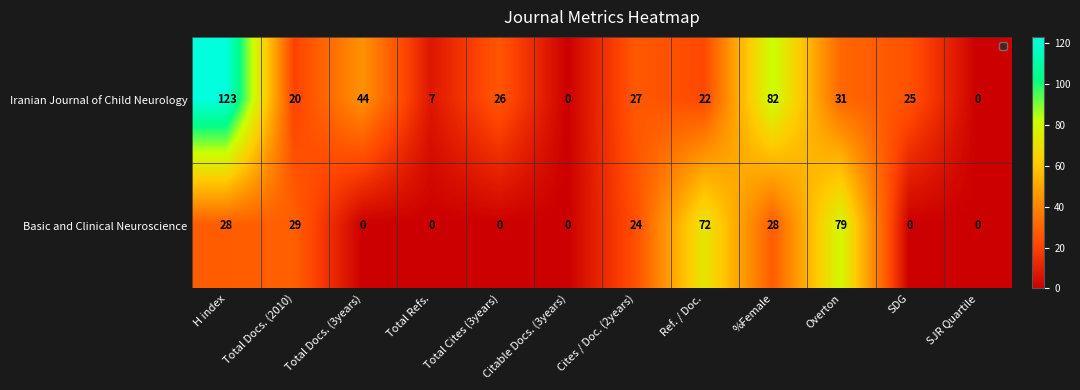

At how many categories does at least one series exceed 65?

4